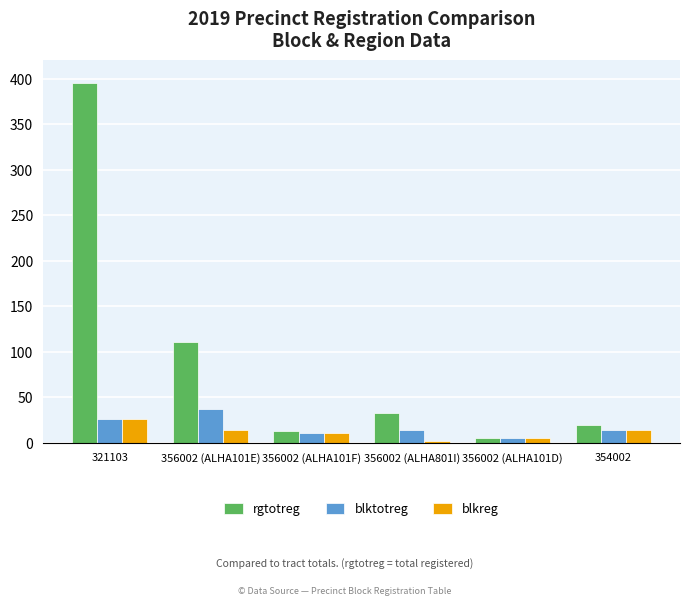

Are the bars grouped side by side (vs. stacked)?

Yes